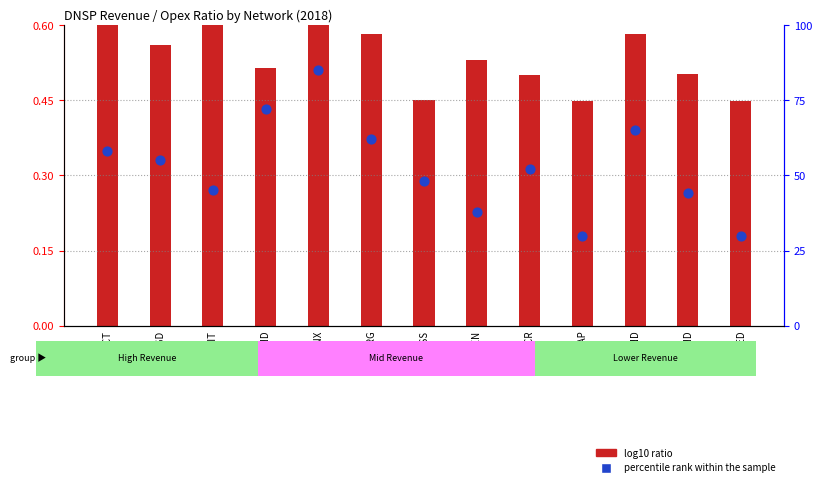

What is the total value across all series at 01ACT?

58.7